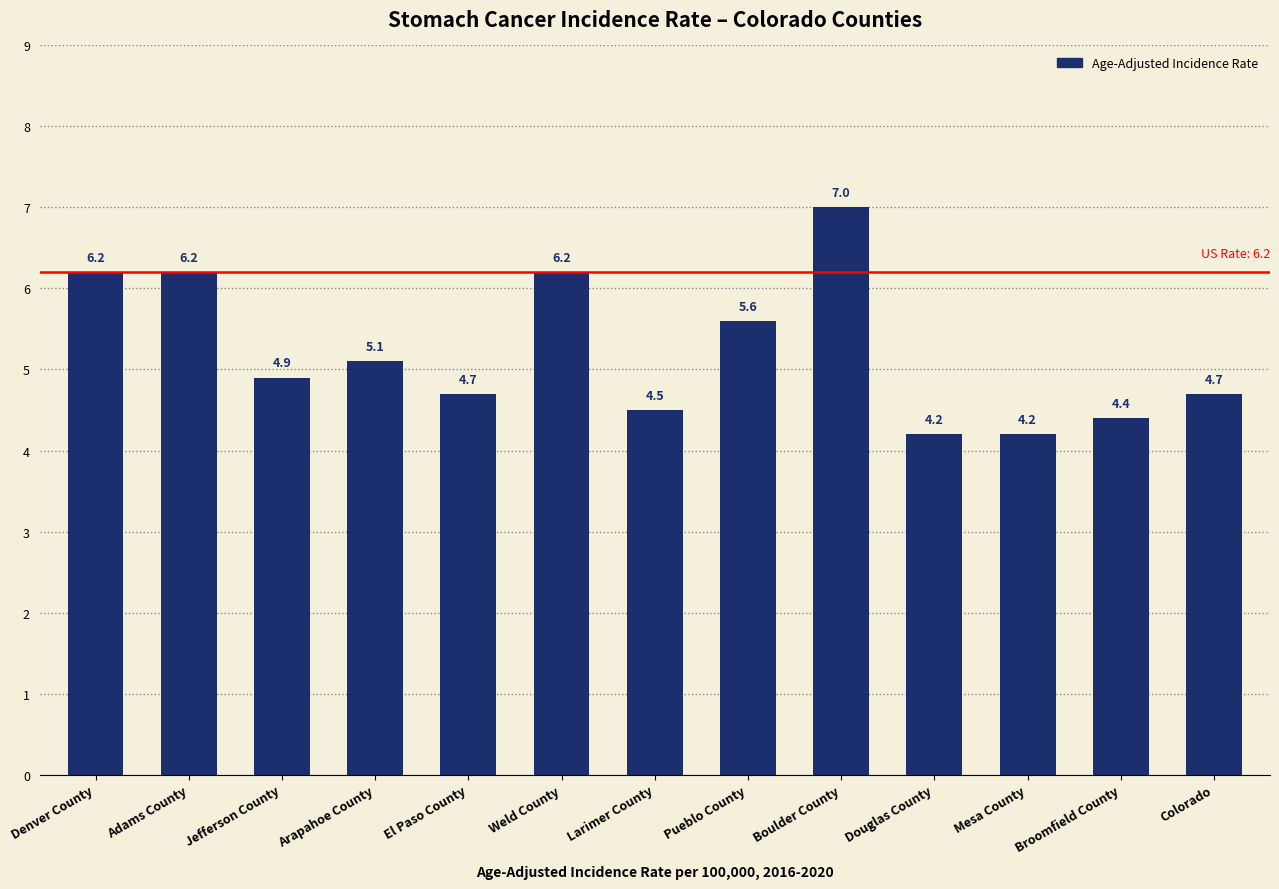

What is the difference between the second highest and second lowest values?

2.0